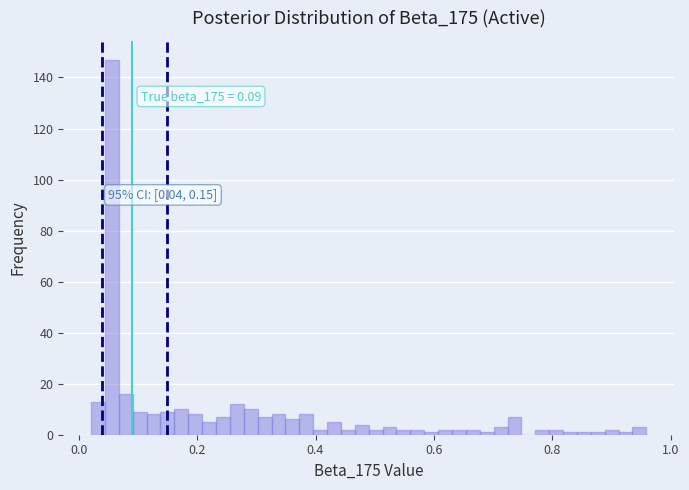

Read against the x-axis, roughly where is the centre of the tallest bar?

0.06